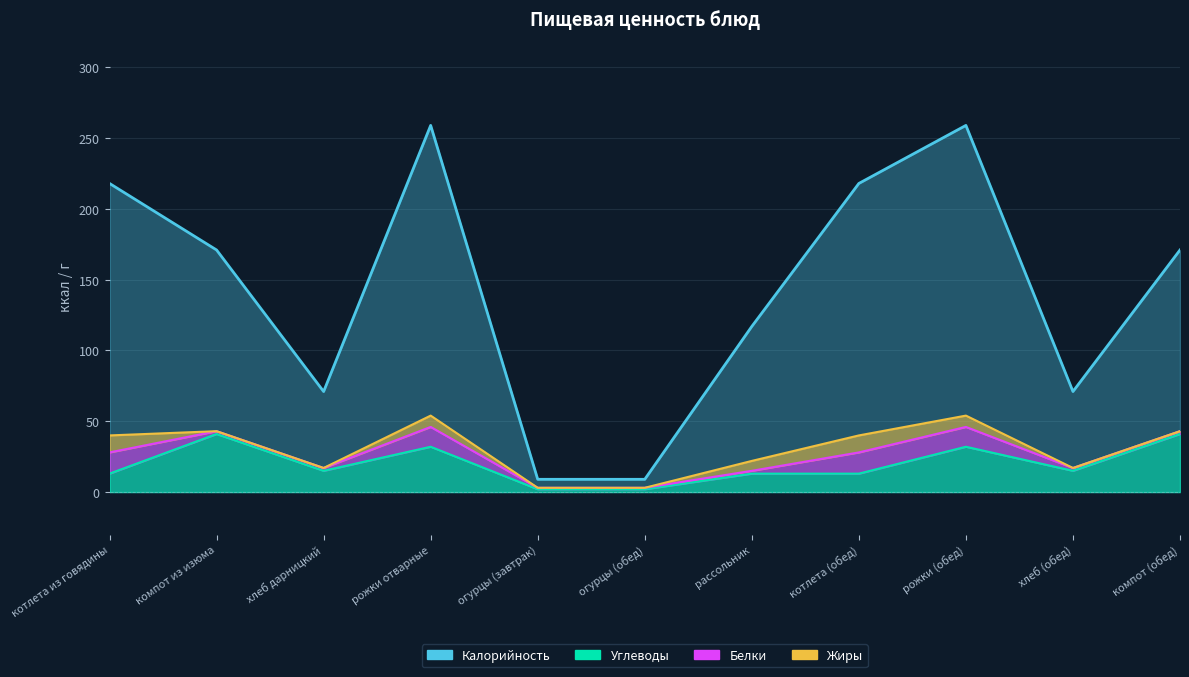

True or false: Углеводы and Калорийность cross at least once.

False